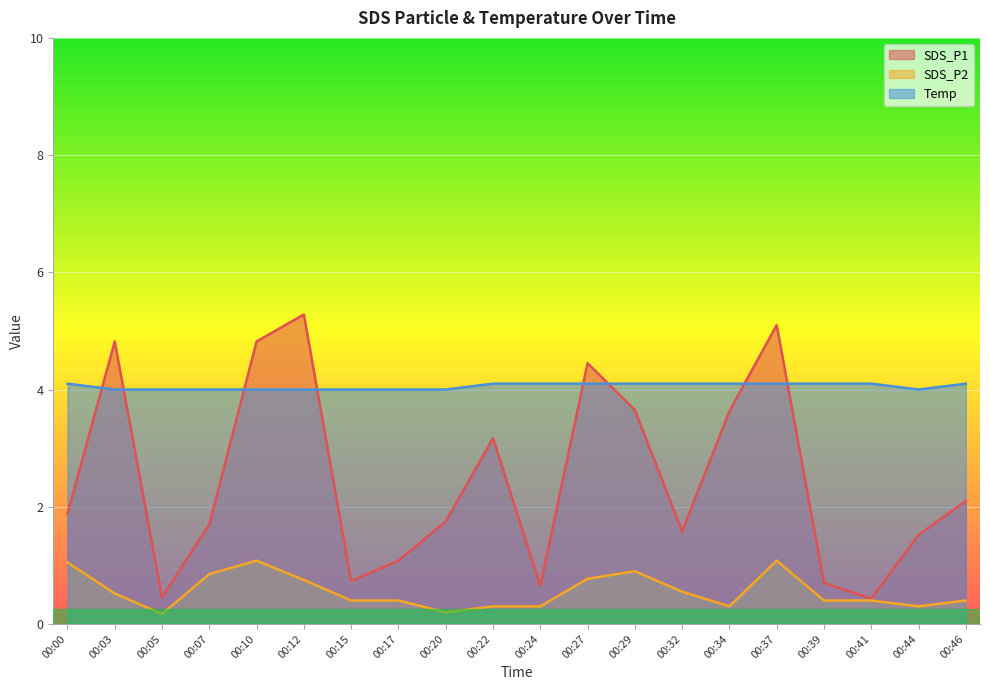

At which label does SDS_P1 first exceed 1?

00:00